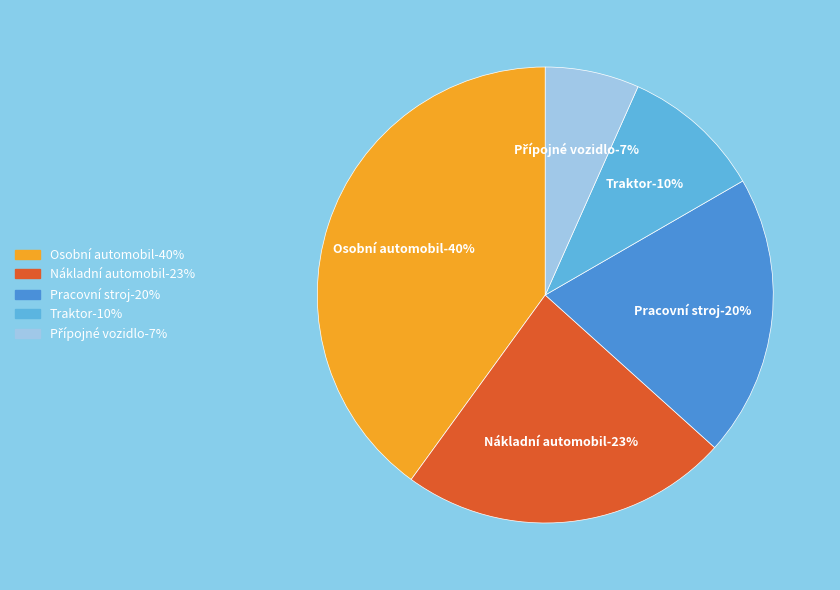

To the nearest percent, what is the average slice percentage?

20%